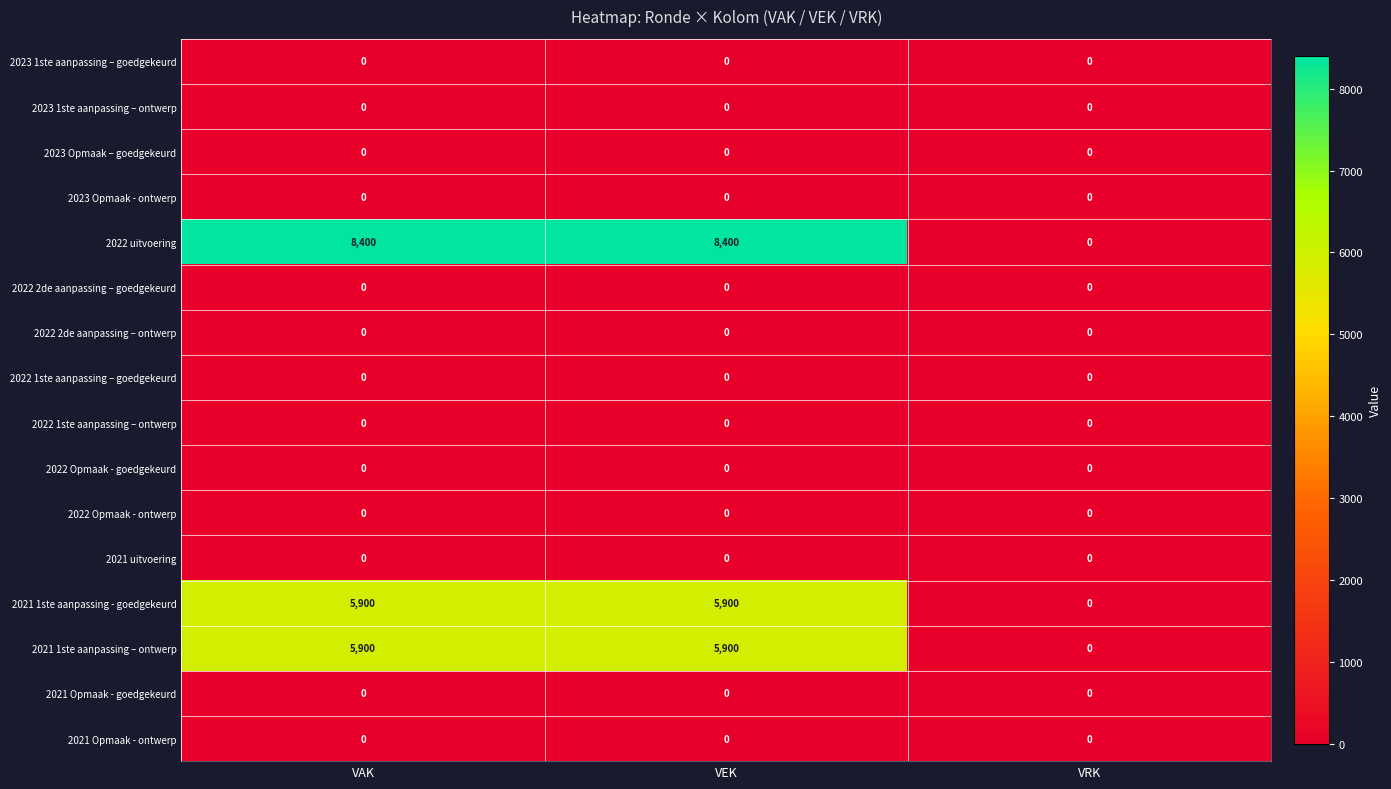

Read the 2022 uitvoering value at VEK, to the nearest 50.

8400